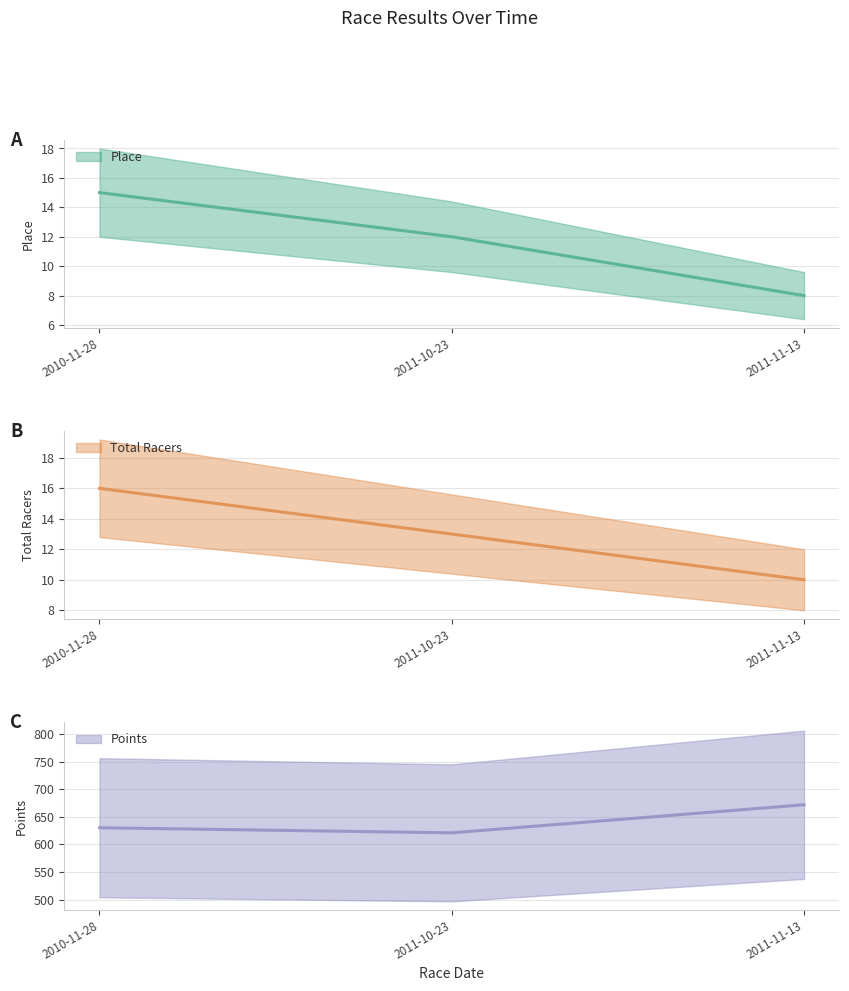

How many lines are shown in the chart?

3